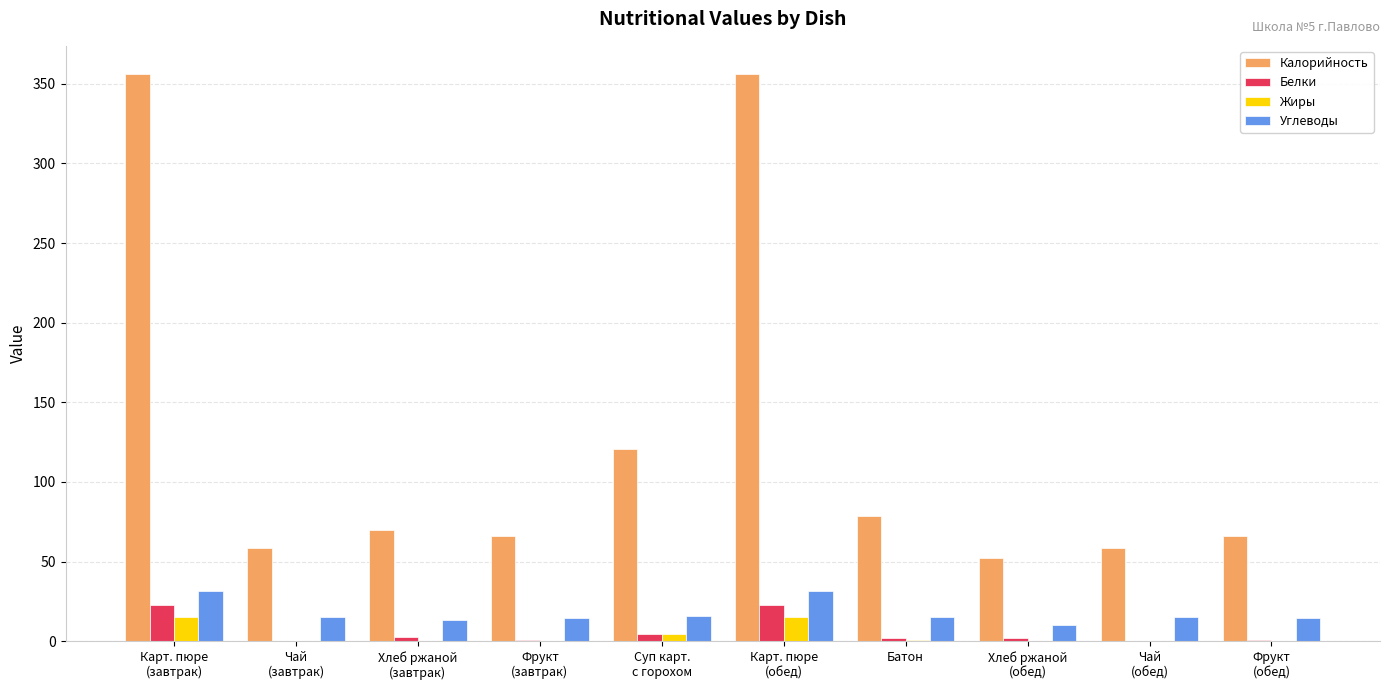

Are the bars grouped side by side (vs. stacked)?

Yes